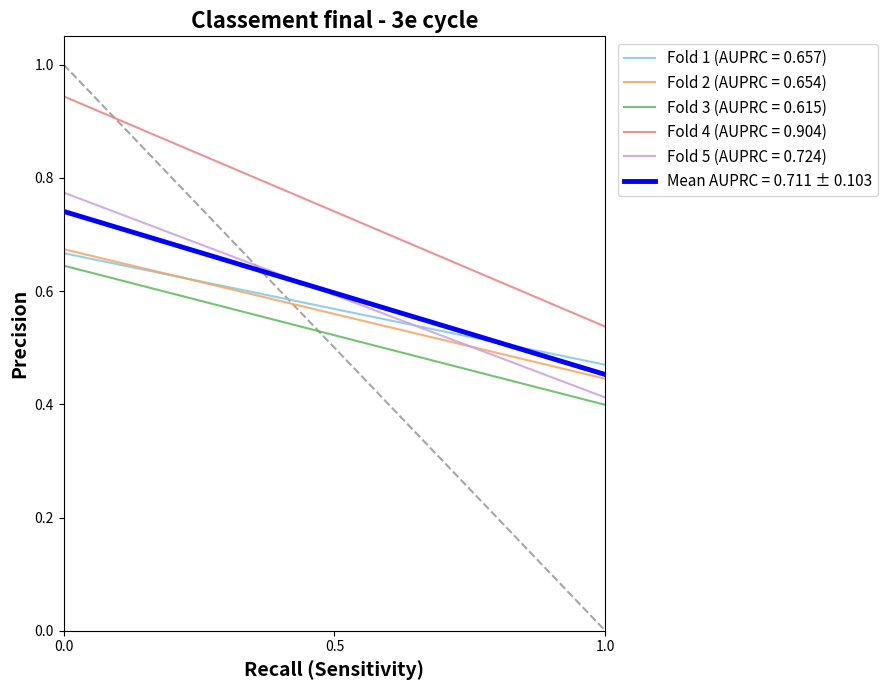

True or false: Fold 3 (AUPRC = 0.615) and Fold 1 (AUPRC = 0.657) intersect in this chart.

False